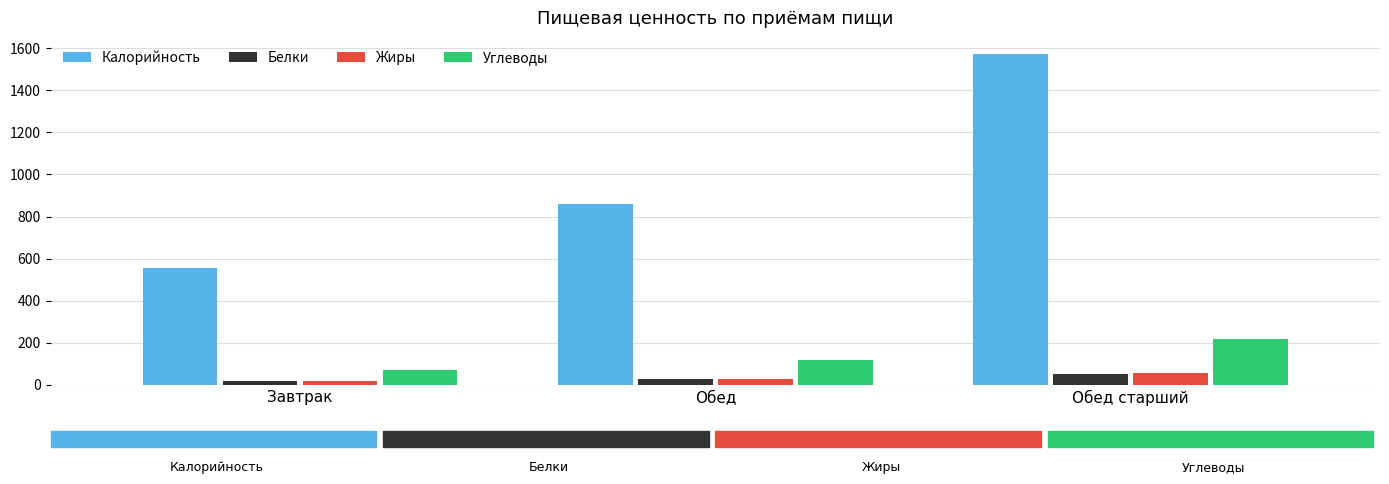

At which label does Калорийность reach its minimum?

Завтрак